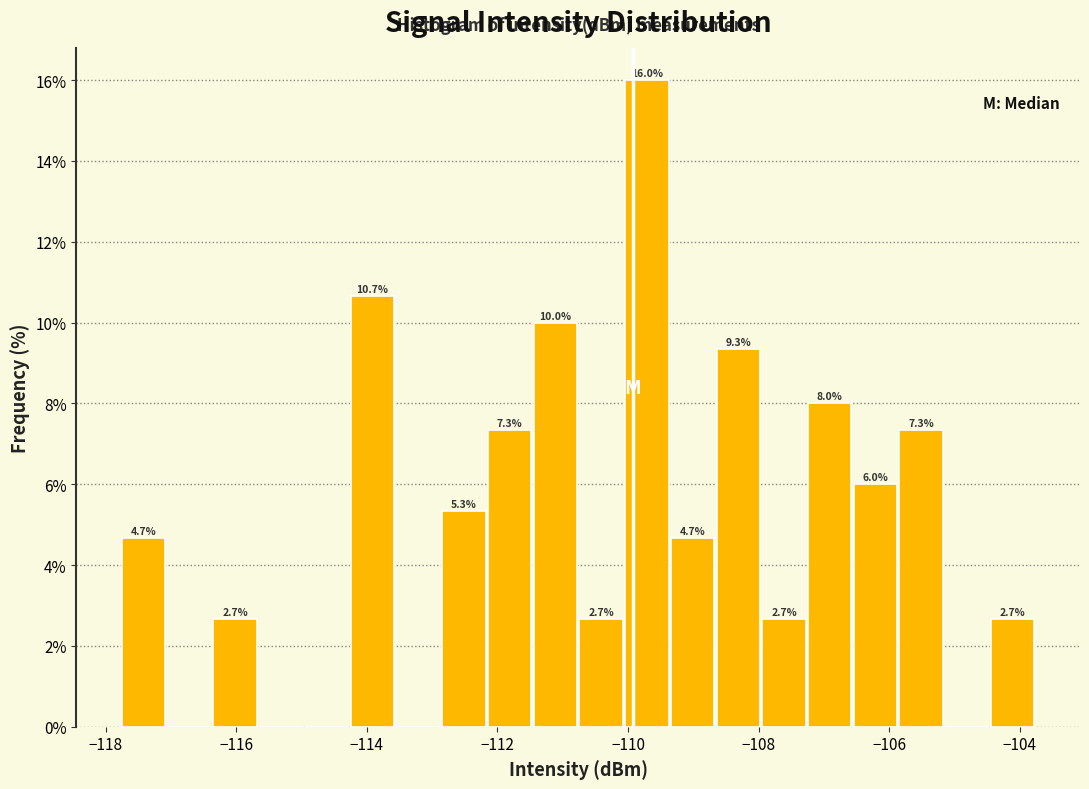

Read against the x-axis, roughly where is the centre of the tallest bar?

-109.8